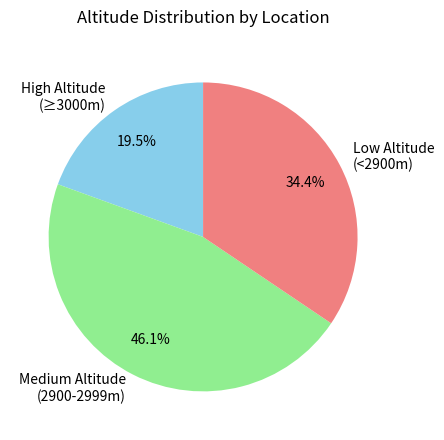

What is the ratio of the value at Medium Altitude (2900-2999m) to the value at Low Altitude (<2900m)?

1.3